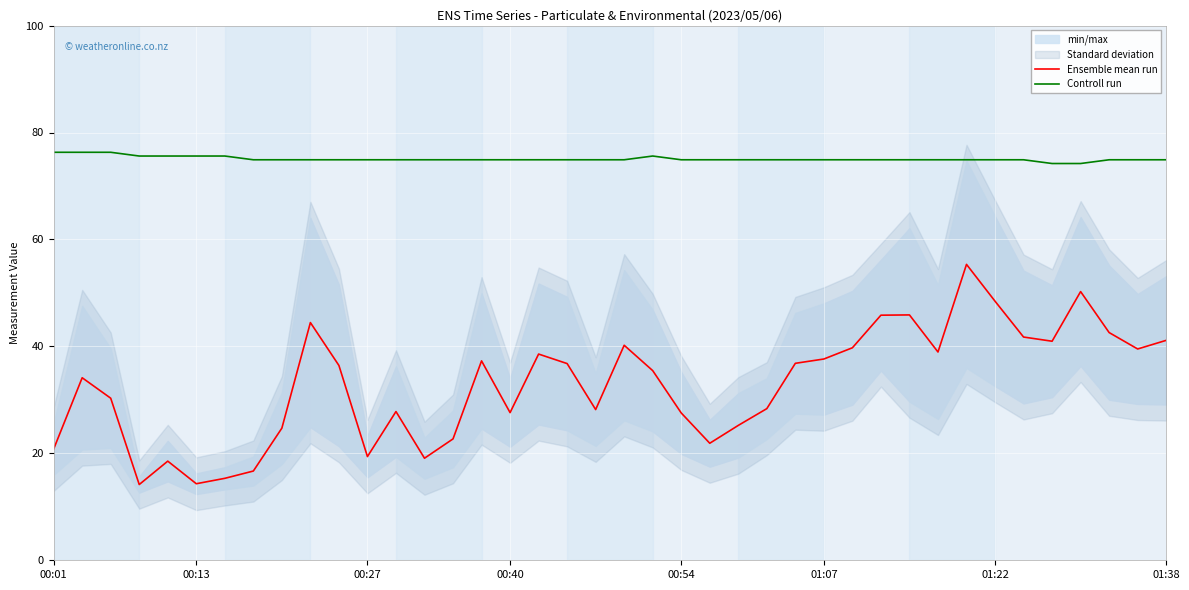

What is the difference between the maximum and minimum values in the Ensemble mean run series?

41.2